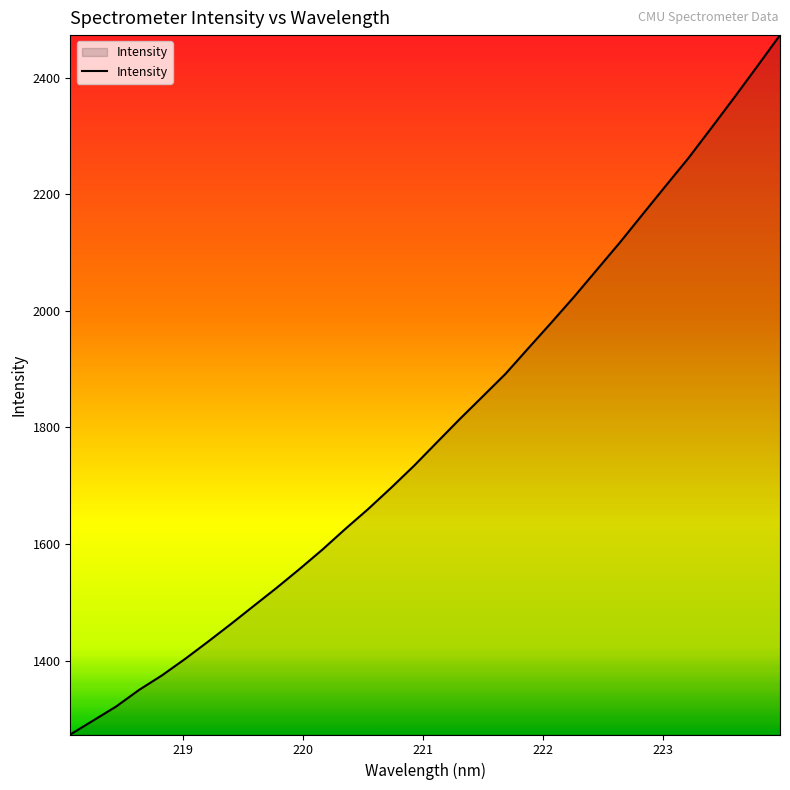

What is the difference between the maximum and minimum values?

1199.9